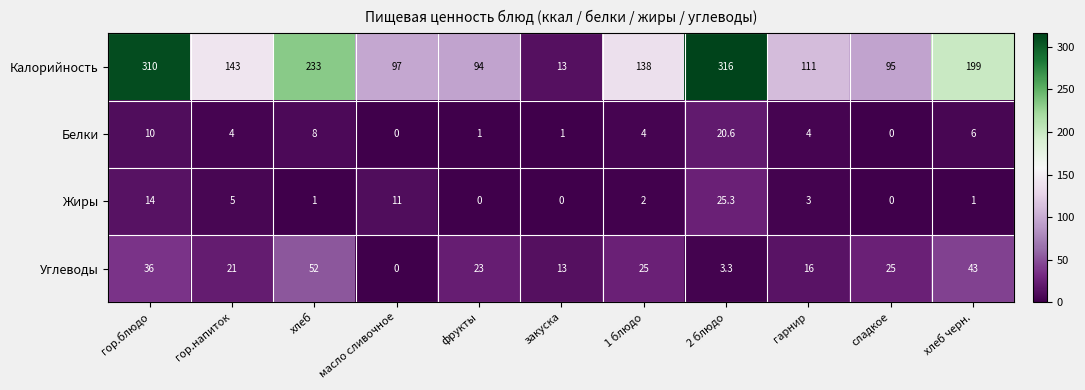

Is it true that Углеводы equals 3.3 at 2 блюдо?

True